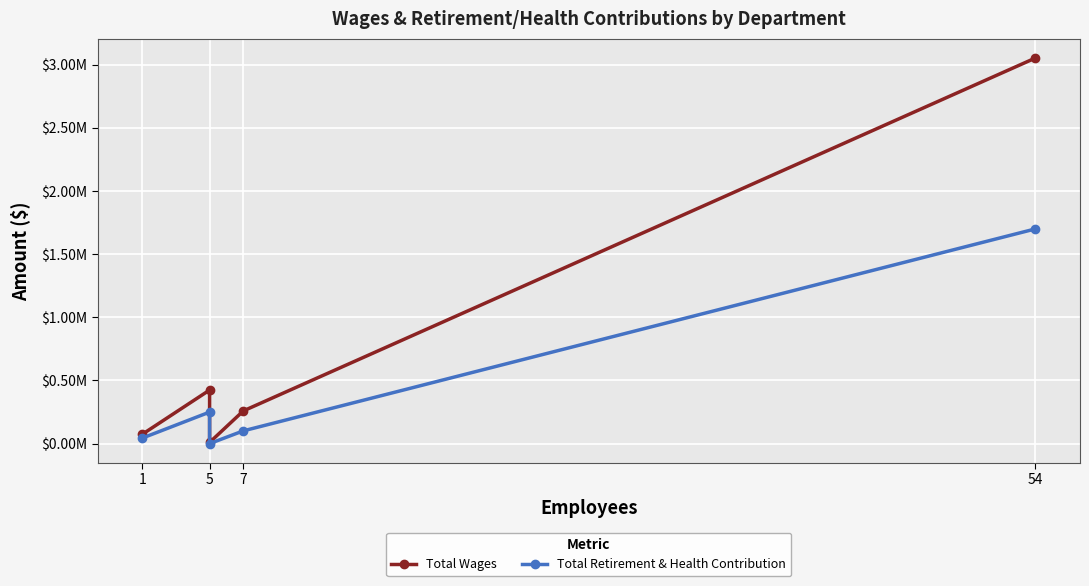

What are all the series names shown in the legend?

Total Wages, Total Retirement & Health Contribution